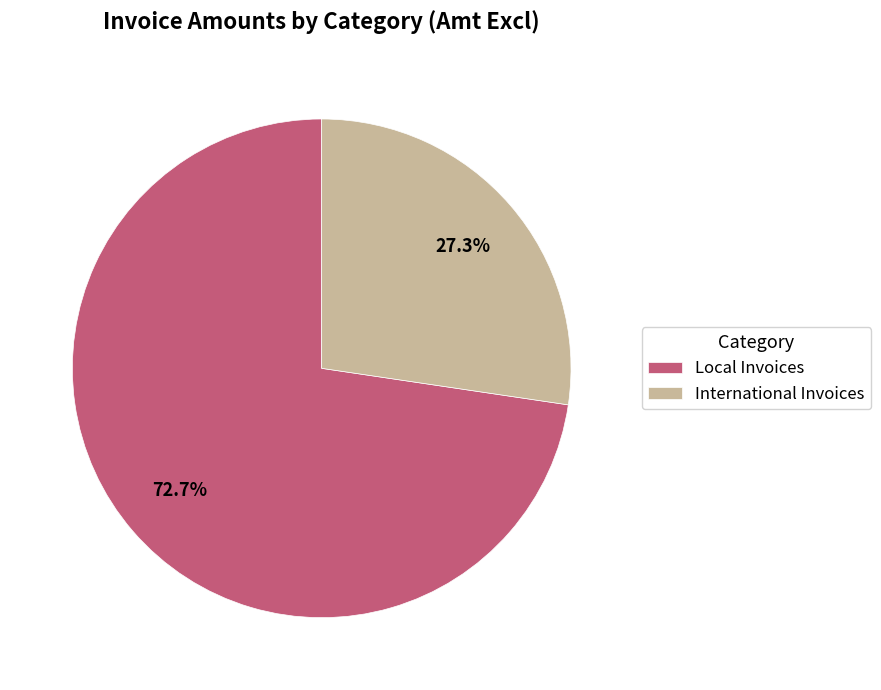

What percentage is NOT represented by Local Invoices?

27.3%